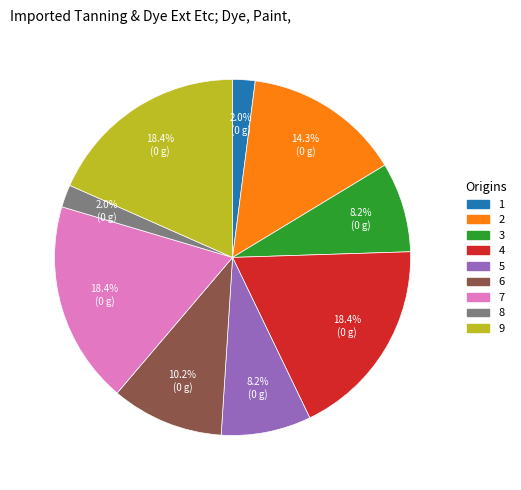

To the nearest percent, what is the average slice percentage?

11%